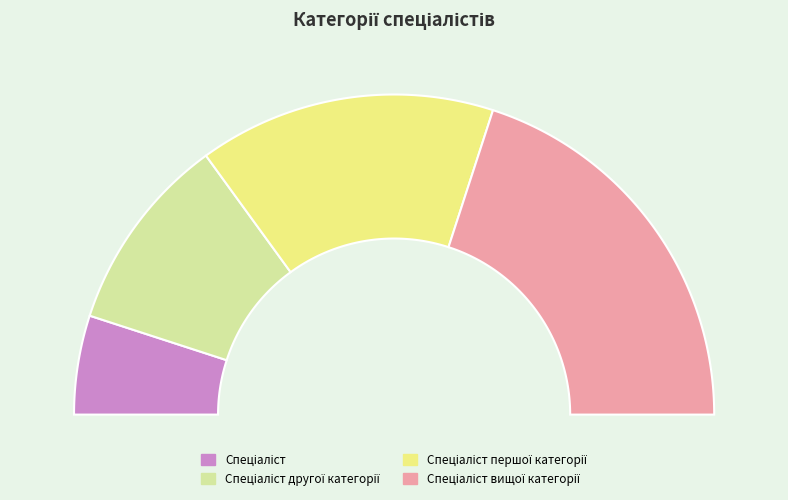

To the nearest percent, what is the difference between the Спеціаліст першої категорії and Спеціаліст slice percentages?

20%